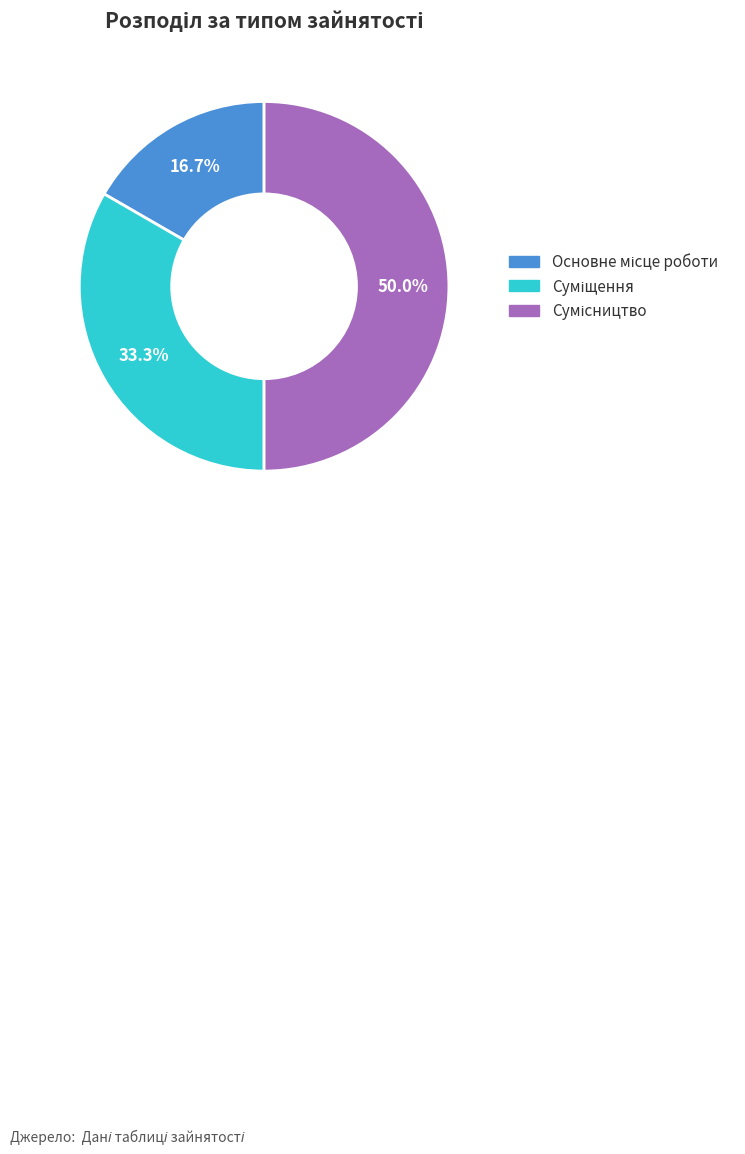

Does Основне місце роботи represent more than half of the total?

No